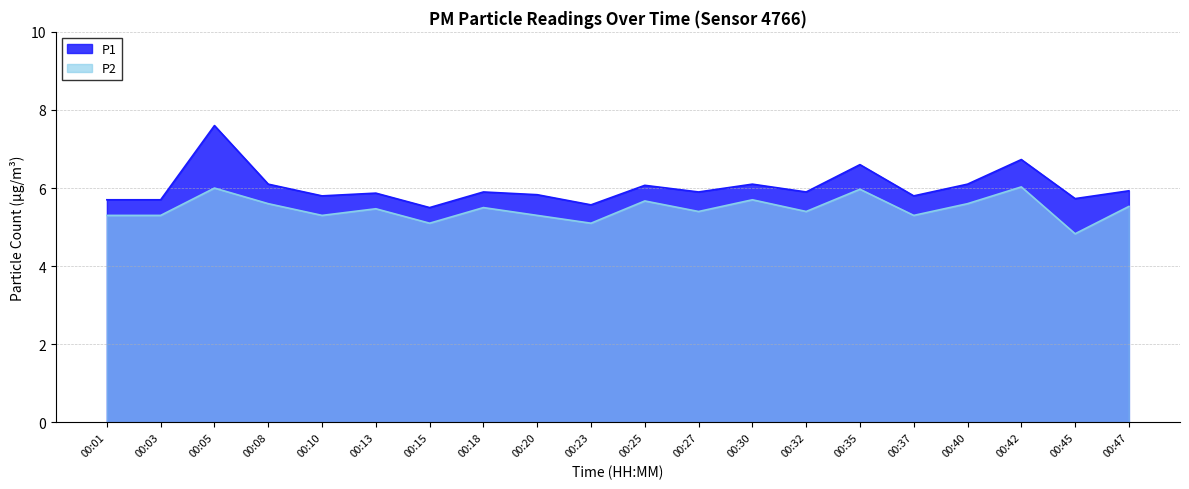

At which category does P2 reach its first local peak?

00:05